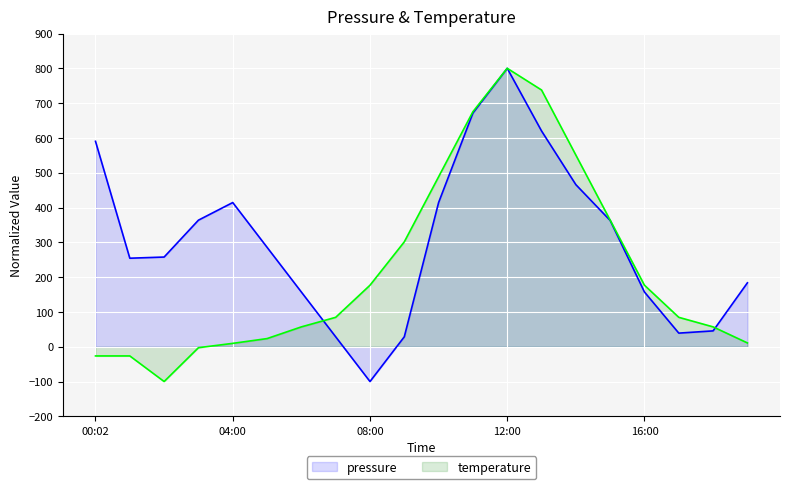

Is it true that pressure equals 1074.9 at 11?

False